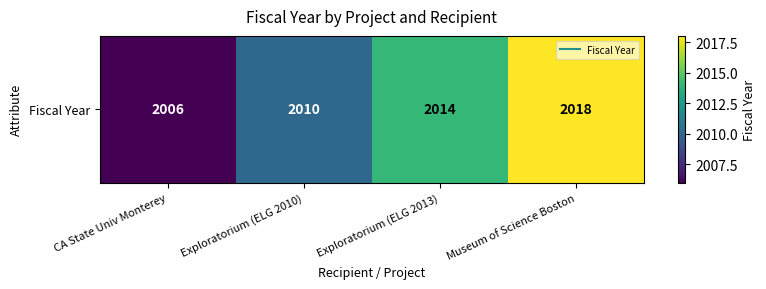

Reading left to right, list all the values displayed in this chart.

2006	2010	2014	2018